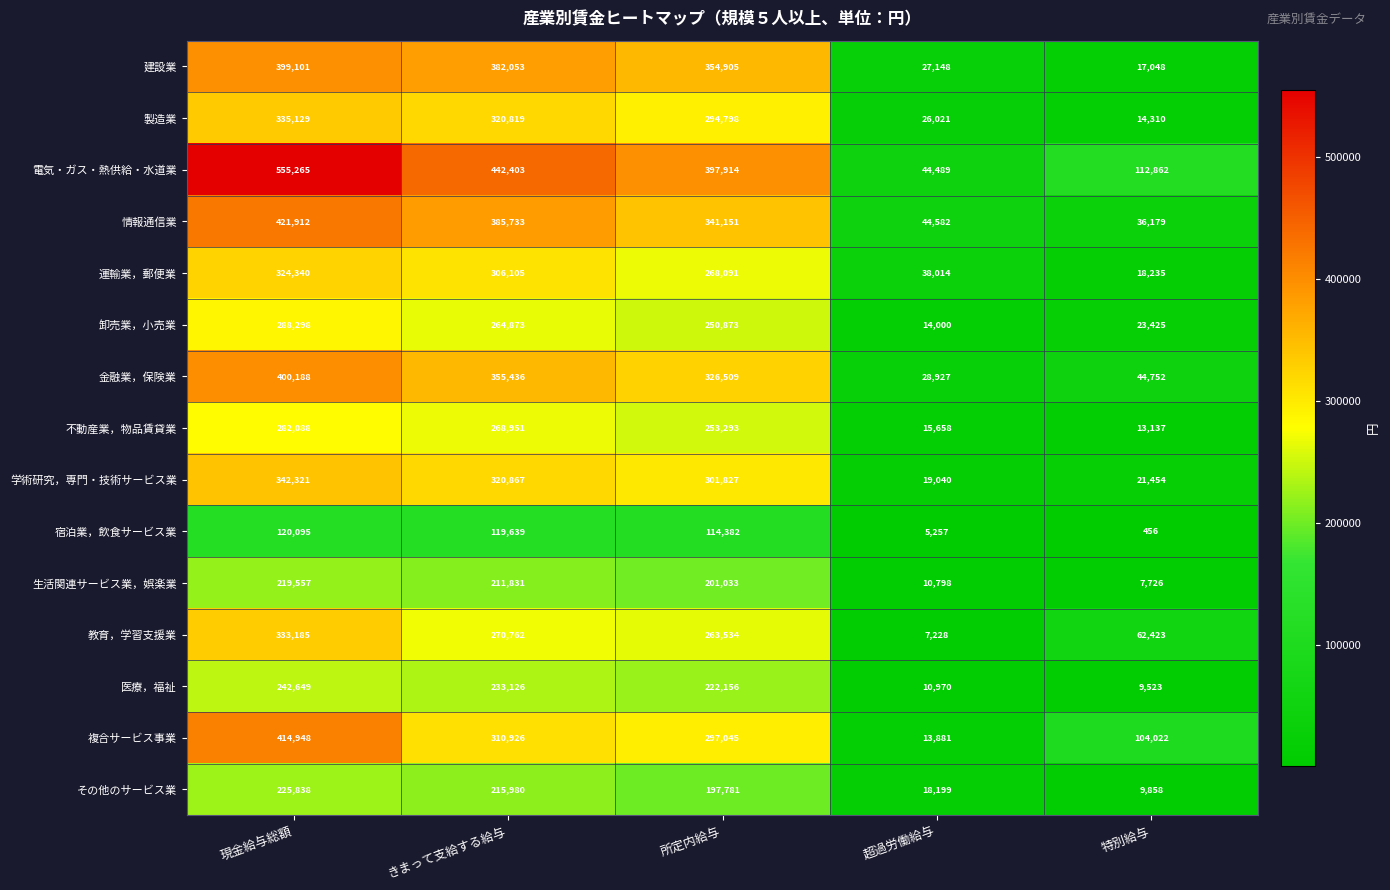

Which series changed the most between きまって支給する給与 and 超過労働給与?

電気・ガス・熱供給・水道業